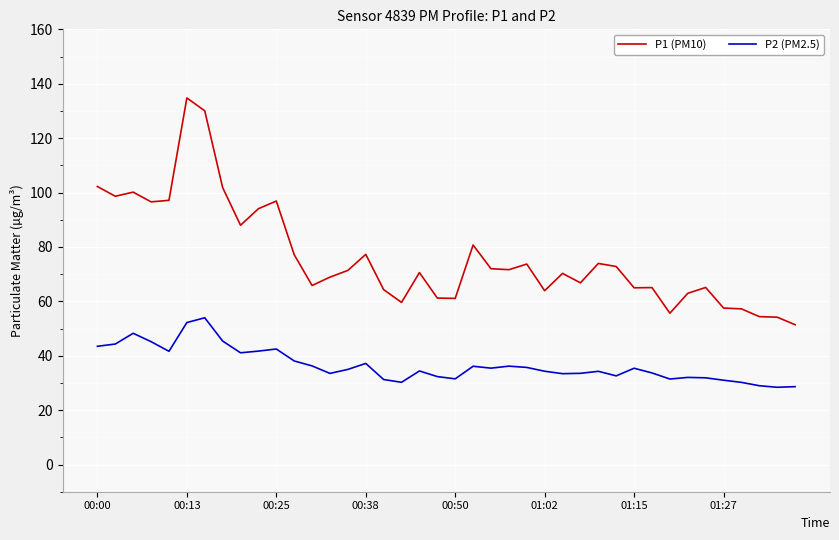

True or false: P2 (PM2.5) and P1 (PM10) cross at least once.

False